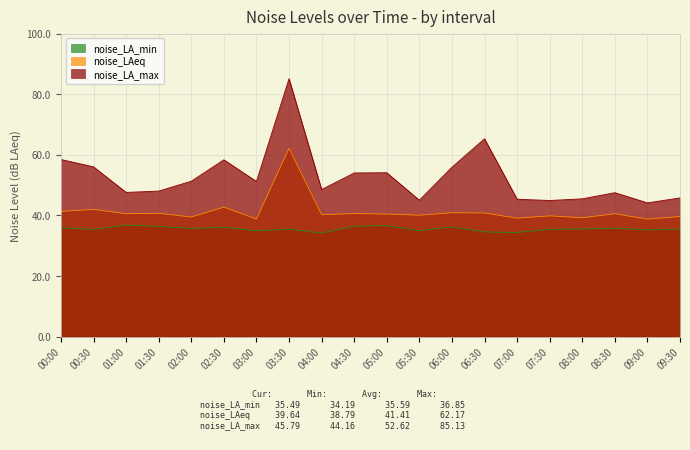

What is the sum of all noise_LA_max values?

1052.4